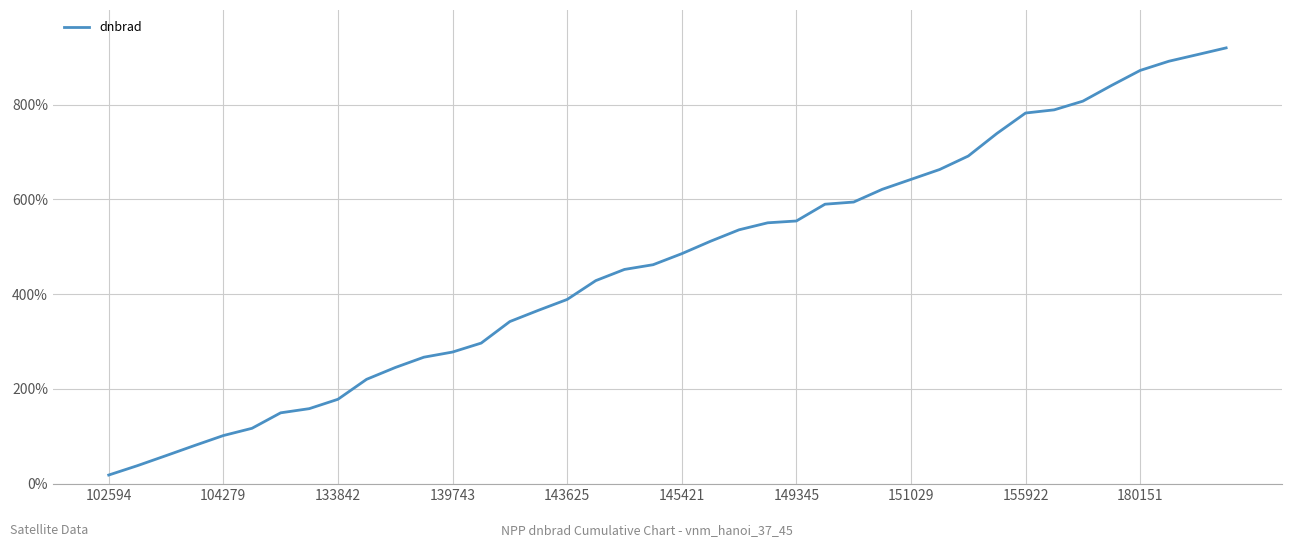

What is the difference between the maximum and minimum values?

901.8